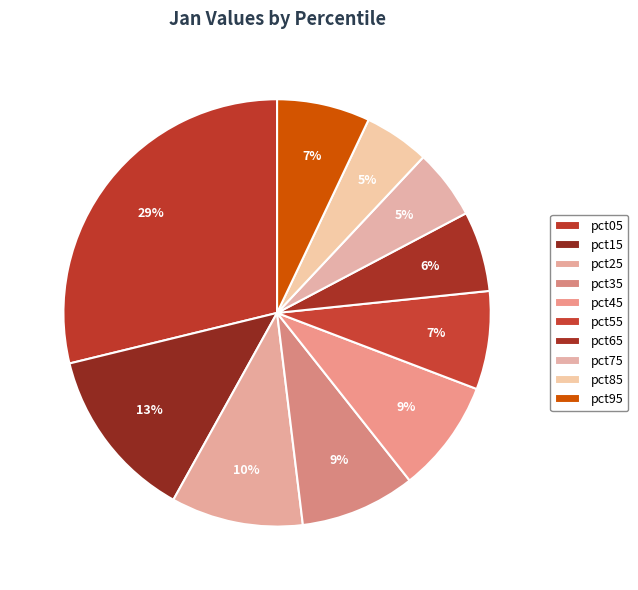

What is the change in value from pct05 to pct25?

-1.7